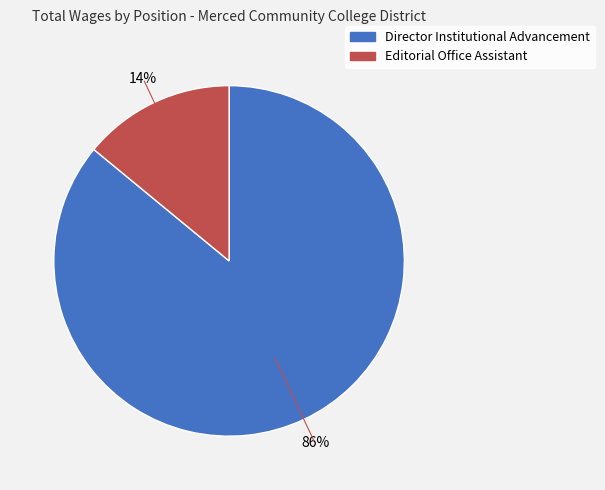

Rank the categories by value from lowest to highest.

Editorial Office Assistant, Director Institutional Advancement